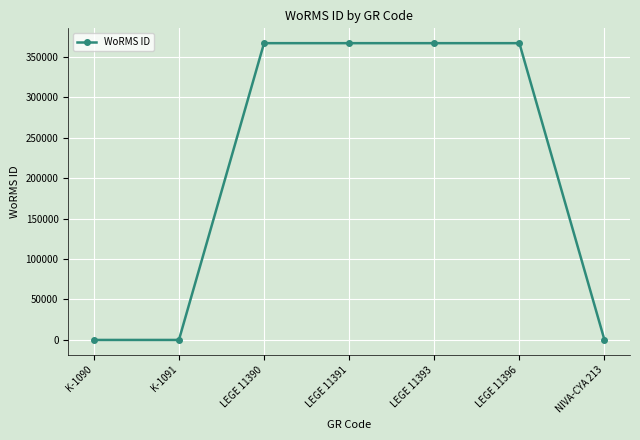

The chart shows a value of 649953 at LEGE 11390. True or false?

False